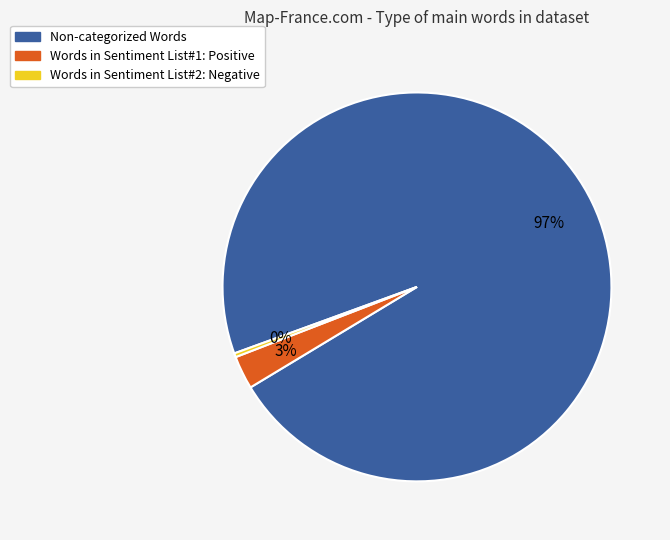

Does Non-categorized Words represent more than half of the total?

Yes